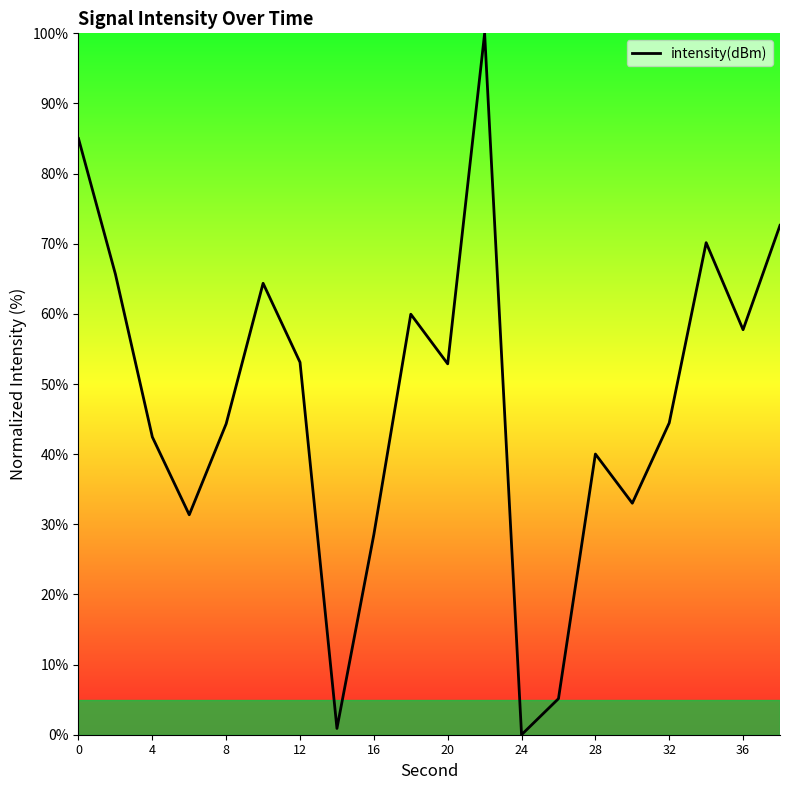

What is the difference between the maximum and minimum values?

100.0